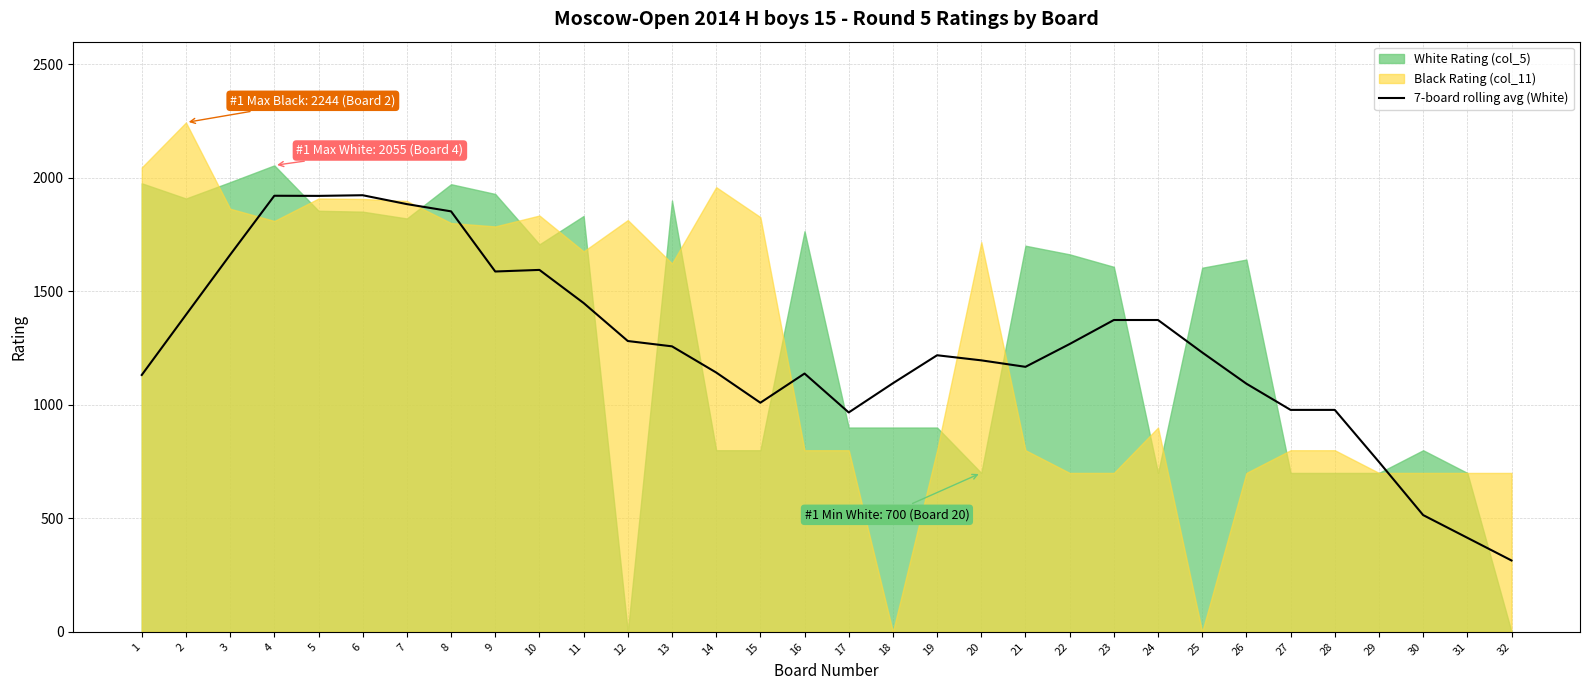

Reading right to left, what are all the values shown in this chart?

32=314.3	31=414.3	30=514.3	29=748.6	28=977.7	27=977.7	26=1093.1	25=1230.7	24=1373.7	23=1373.7	22=1268.0	21=1167.4	20=1196.0	19=1218.4	18=1095.1	17=966.4	16=1137.9	15=1009.3	14=1142.4	13=1257.7	12=1281.1	11=1448.6	10=1594.4	9=1587.4	8=1852.4	7=1884.3	6=1923.4	5=1920.6	4=1921.1	3=1661.0	2=1396.6	1=1131.6